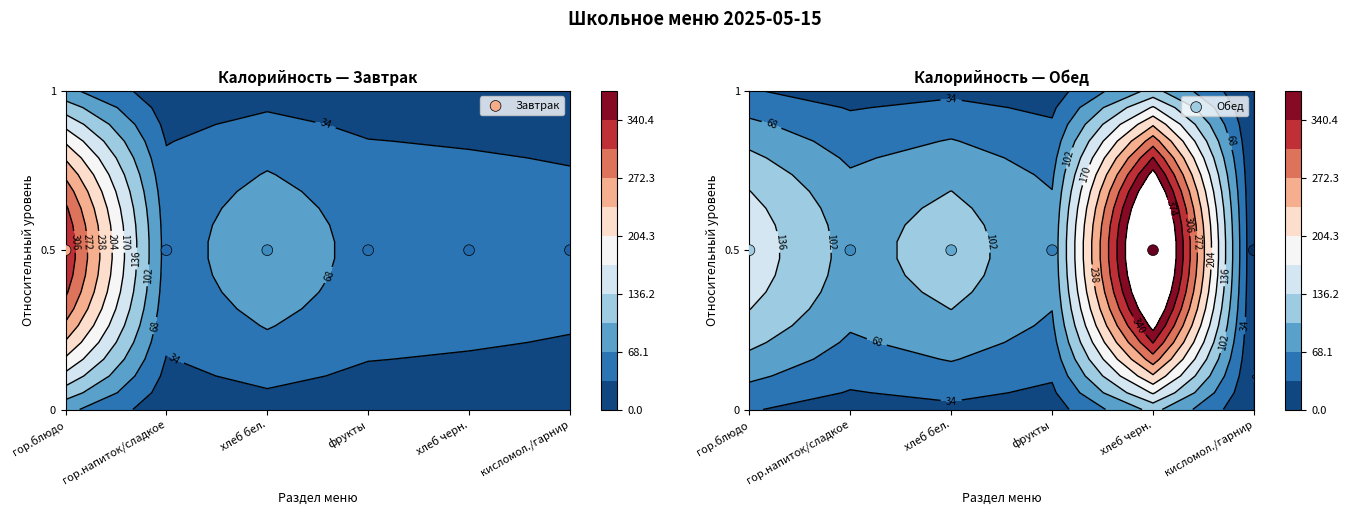

The value of Обед at фрукты is 86.6. True or false?

False